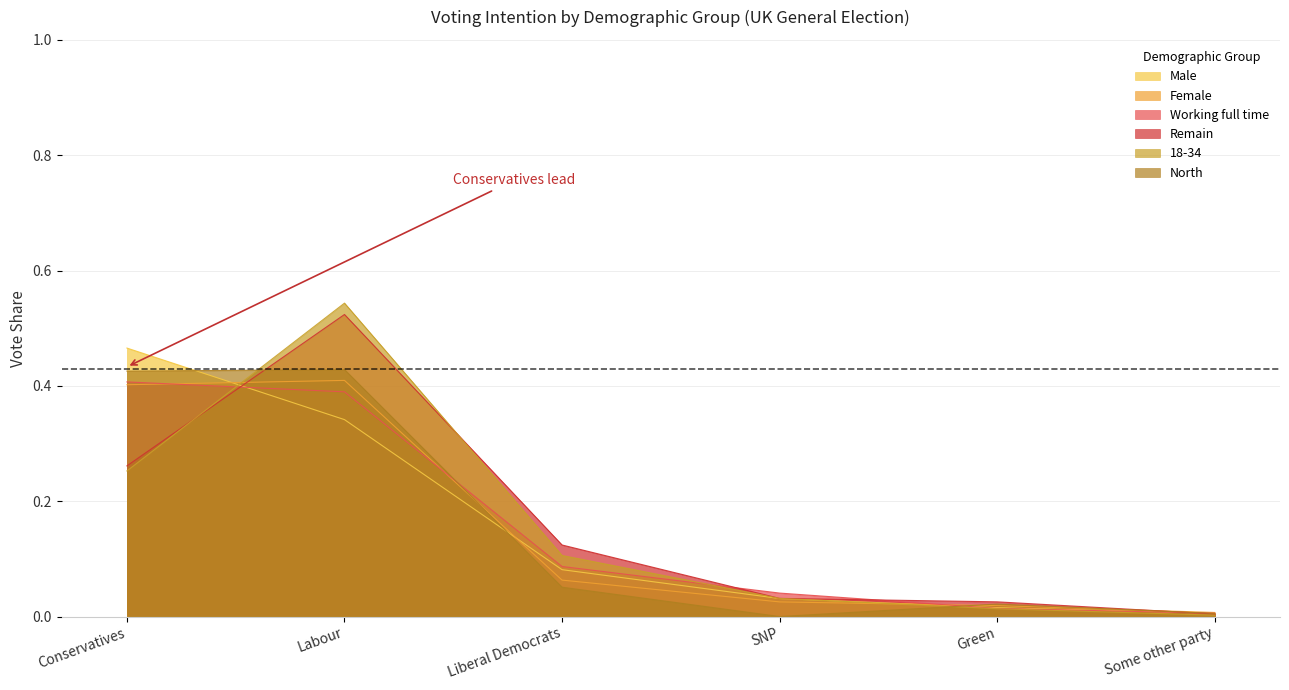

At how many categories does at least one series exceed 0?

6